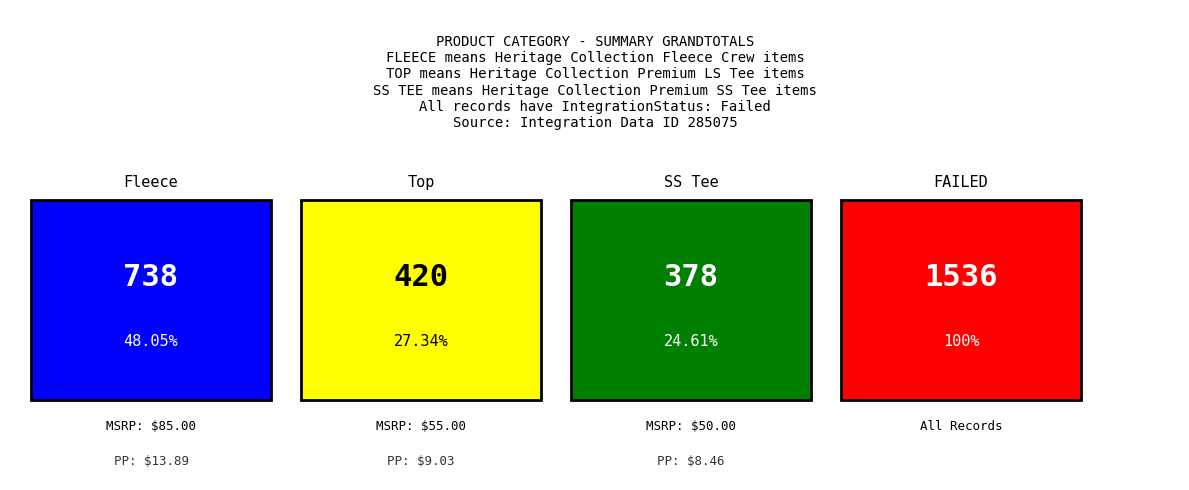

How many values in the Top series exceed 55?

1